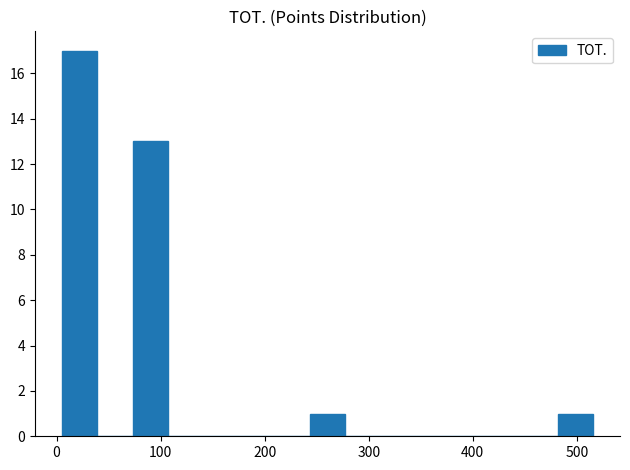

Read against the x-axis, roughly where is the centre of the tallest bar?

20